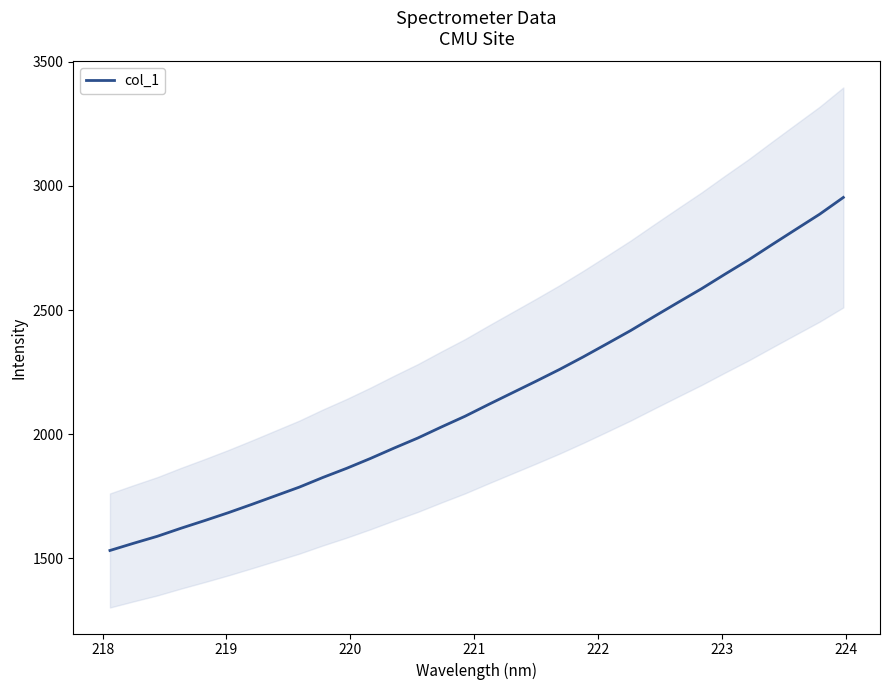

What is the minimum value for col_1?

1531.6